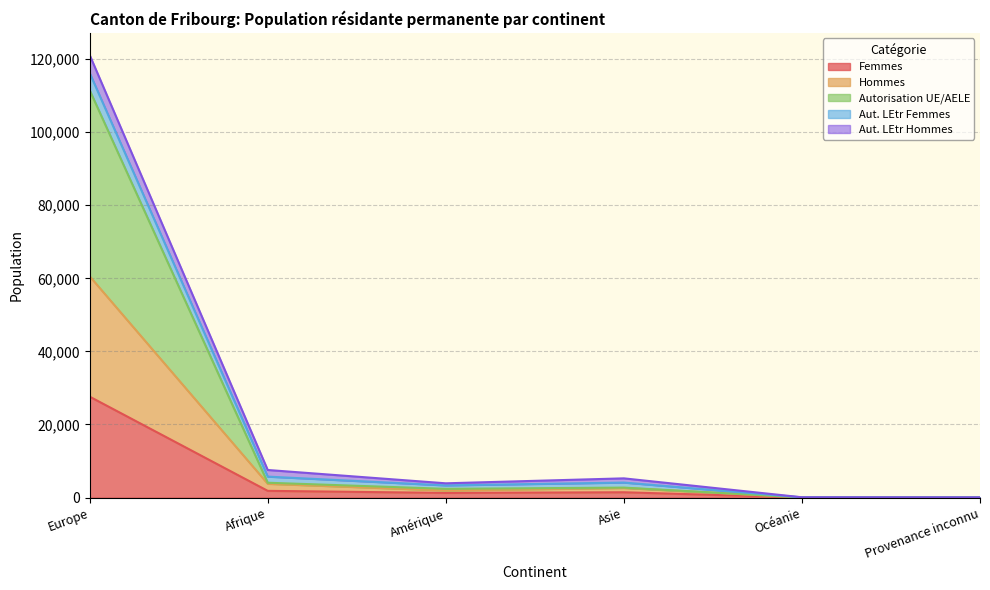

At which category is the sum across all series the highest?

Europe